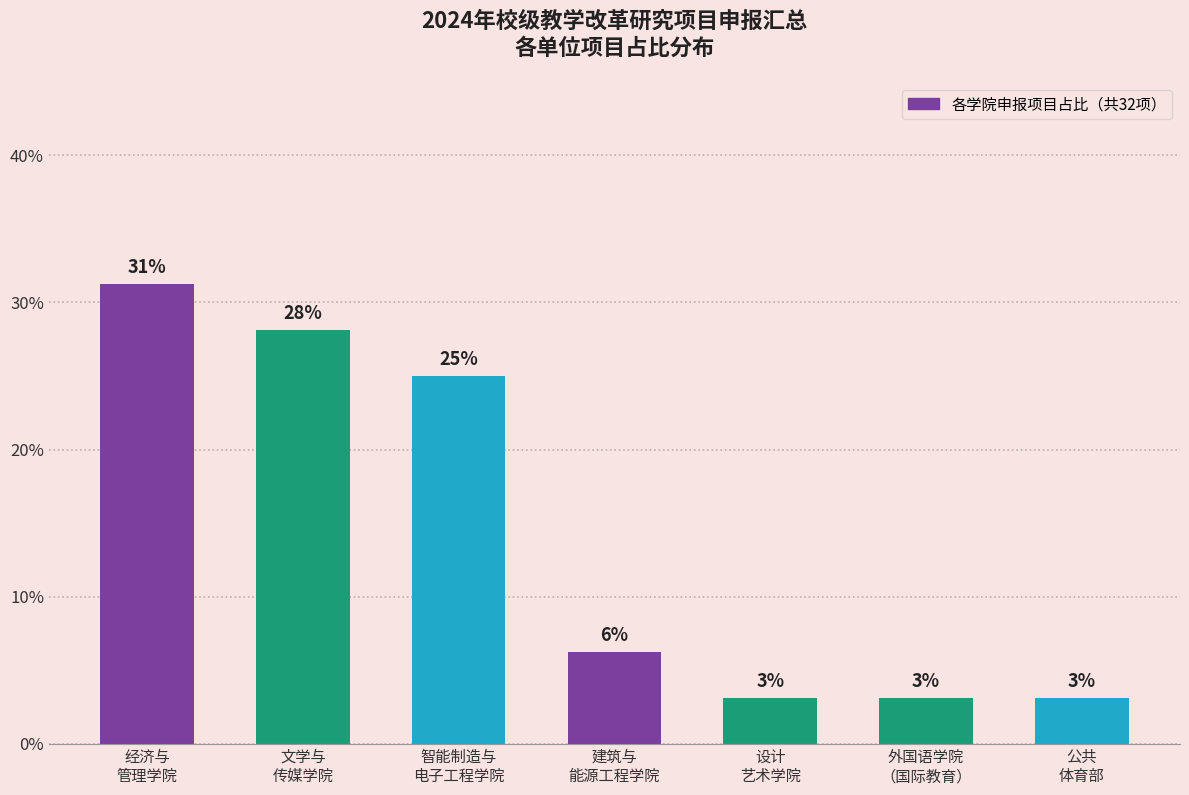

What position from the left is 文学与
传媒学院?

2